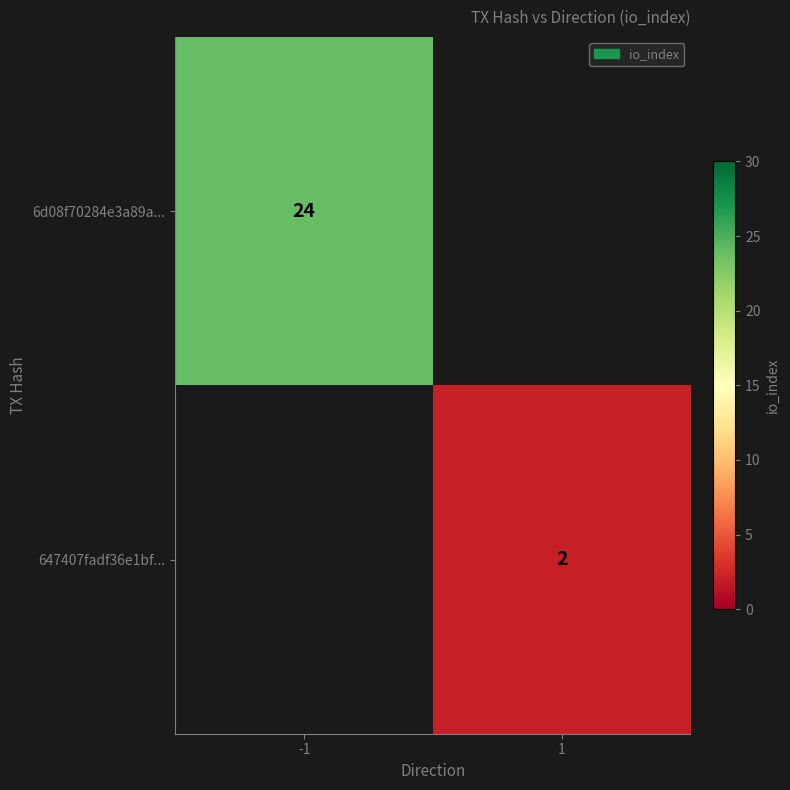

Is it true that 6d08f70284e3a89a... equals 24 at -1?

True